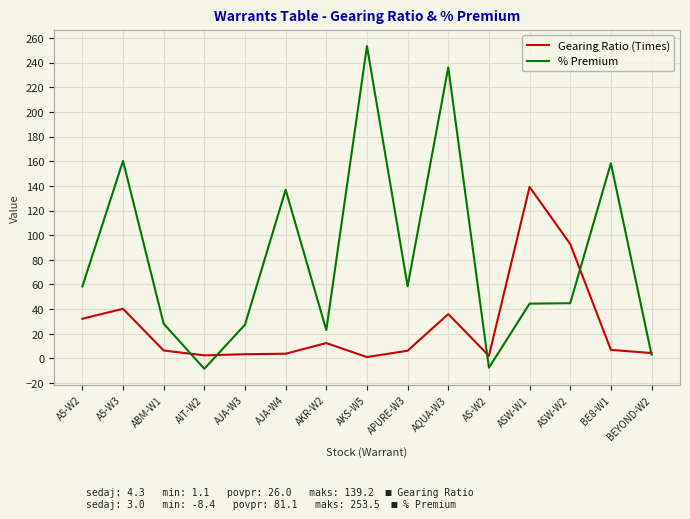

What is the sum of all % Premium values?

1216.7